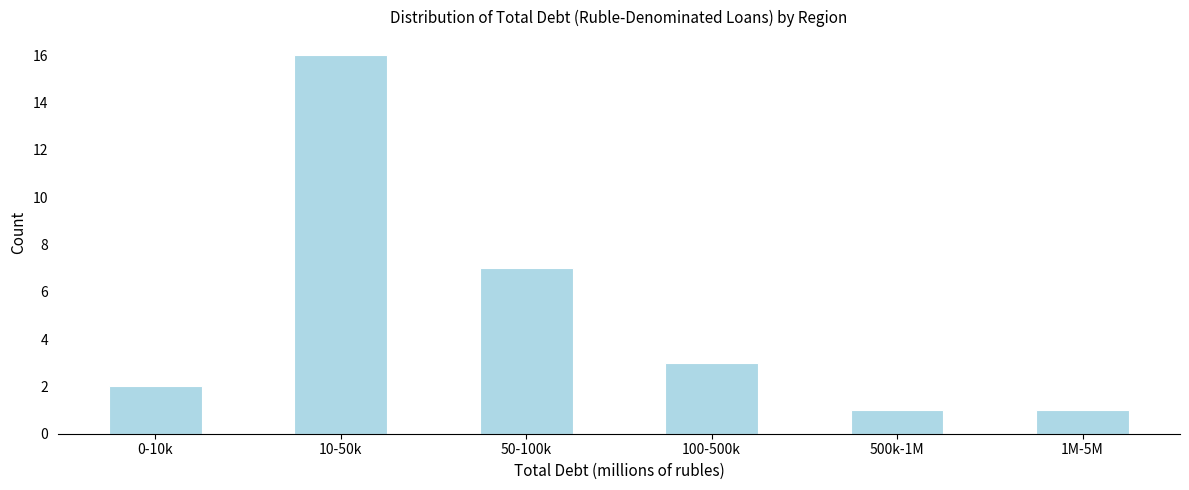

Reading left to right, list all the values displayed in this chart.

0-10k=2	10-50k=16	50-100k=7	100-500k=3	500k-1M=1	1M-5M=1